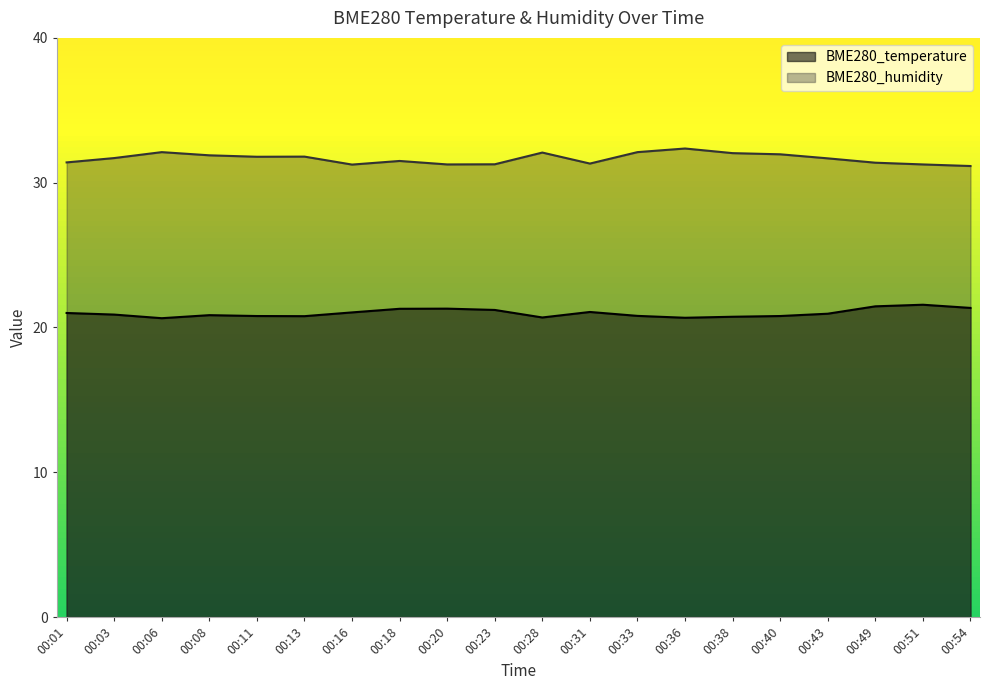

What are all the series names shown in the legend?

BME280_temperature, BME280_humidity